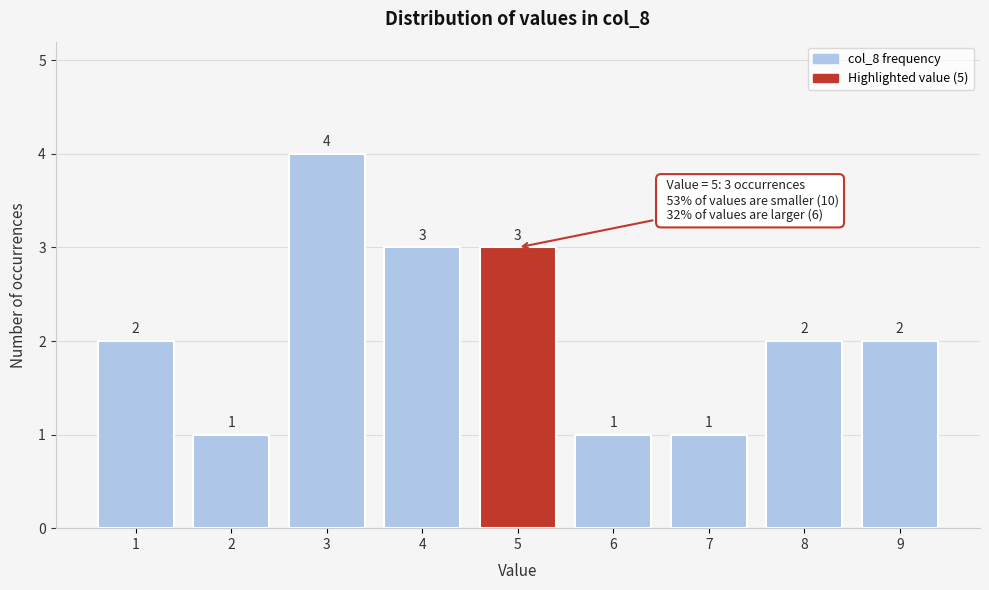

Reading left to right, what are all the values shown in this chart?

1=2	2=1	3=4	4=3	5=3	6=1	7=1	8=2	9=2